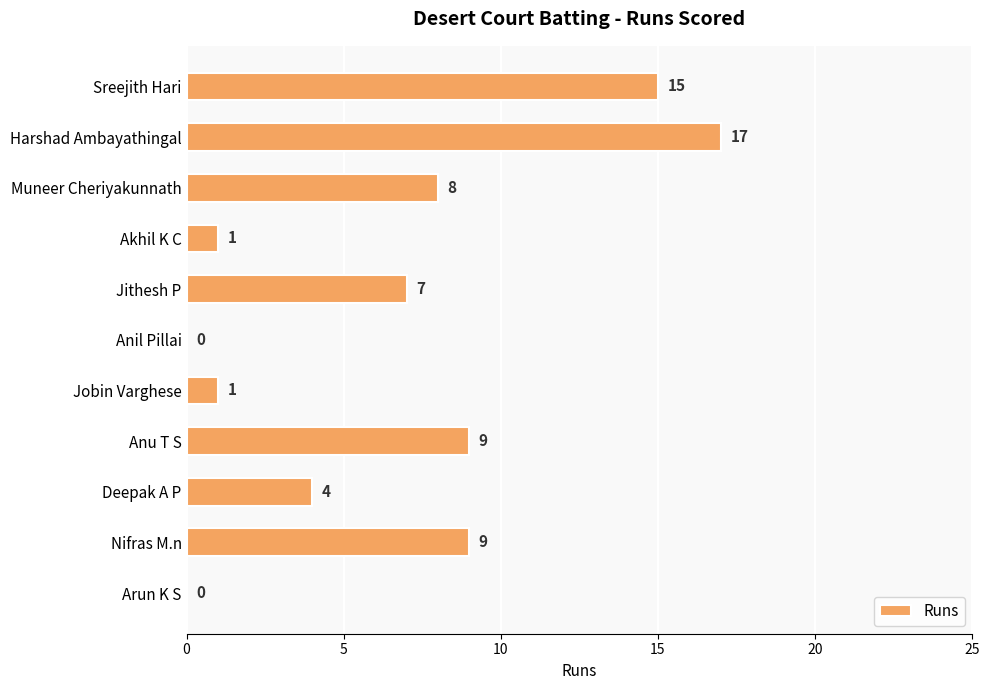

What is the sum of all values?

71